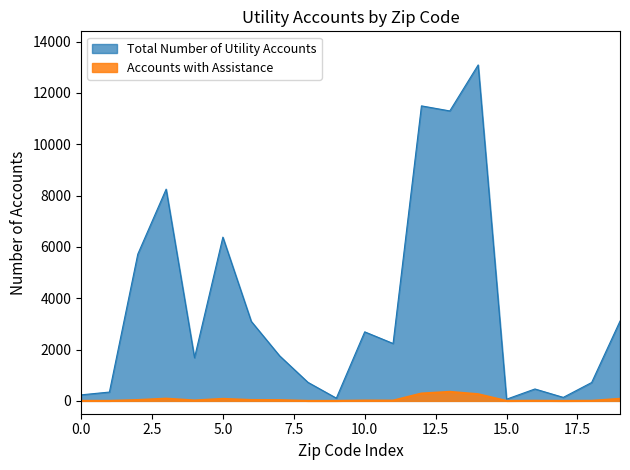

Which series has the largest total across all categories?

Total Number of Utility Accounts